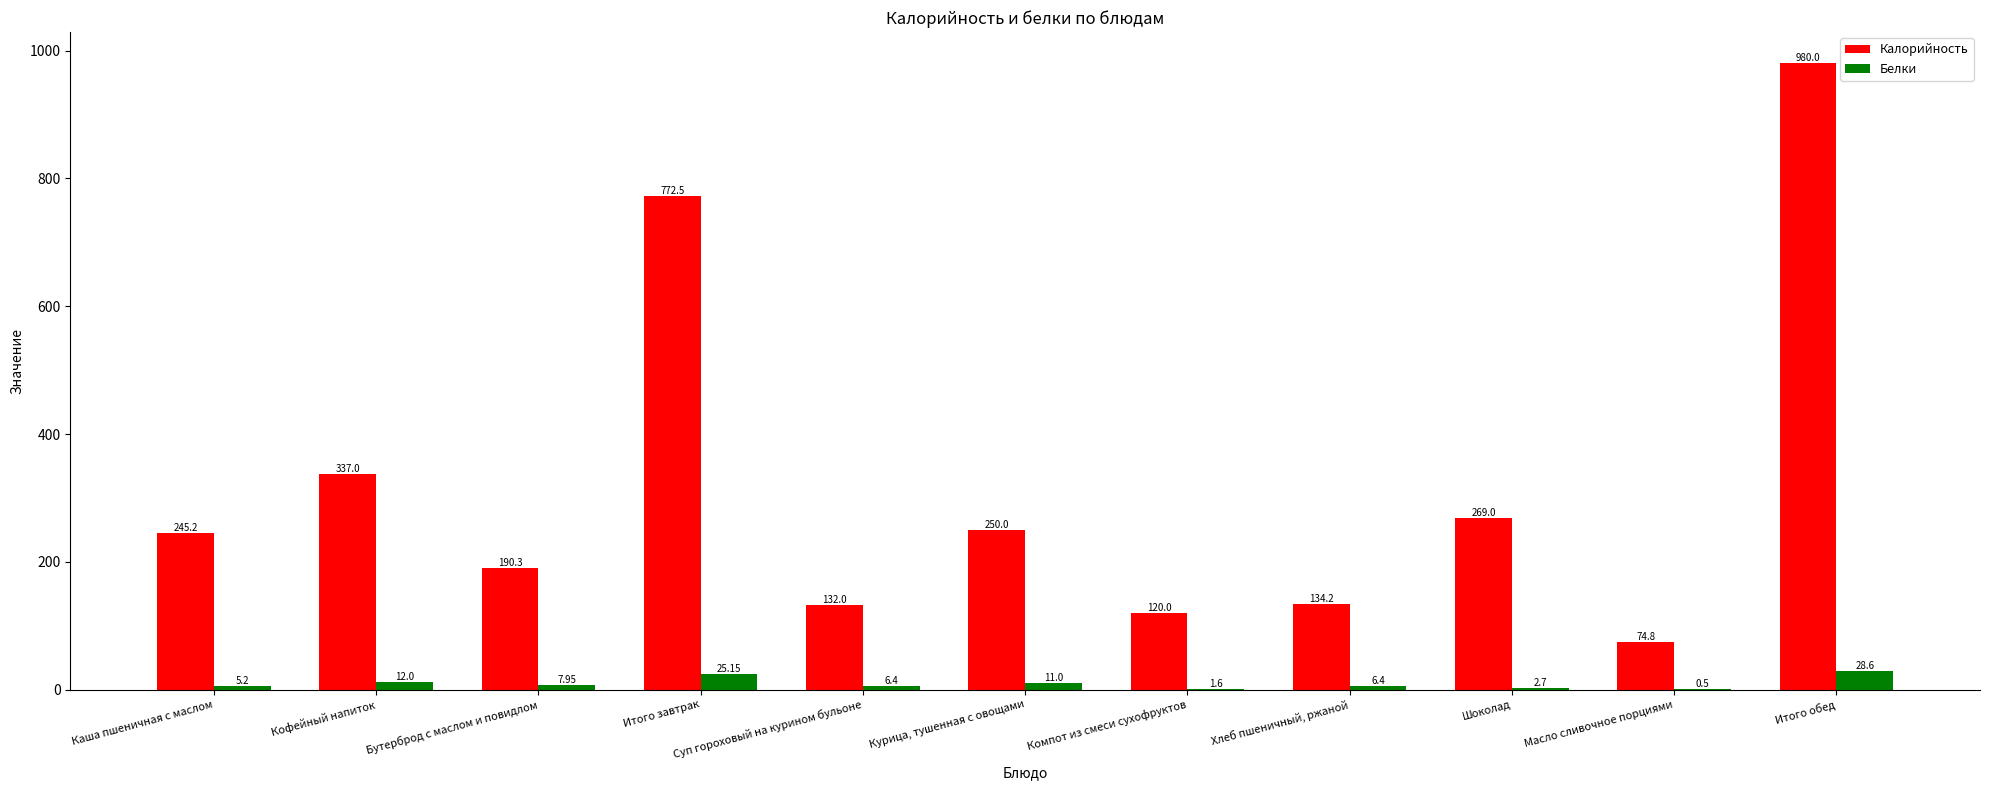

What are all the series names shown in the legend?

Калорийность, Белки